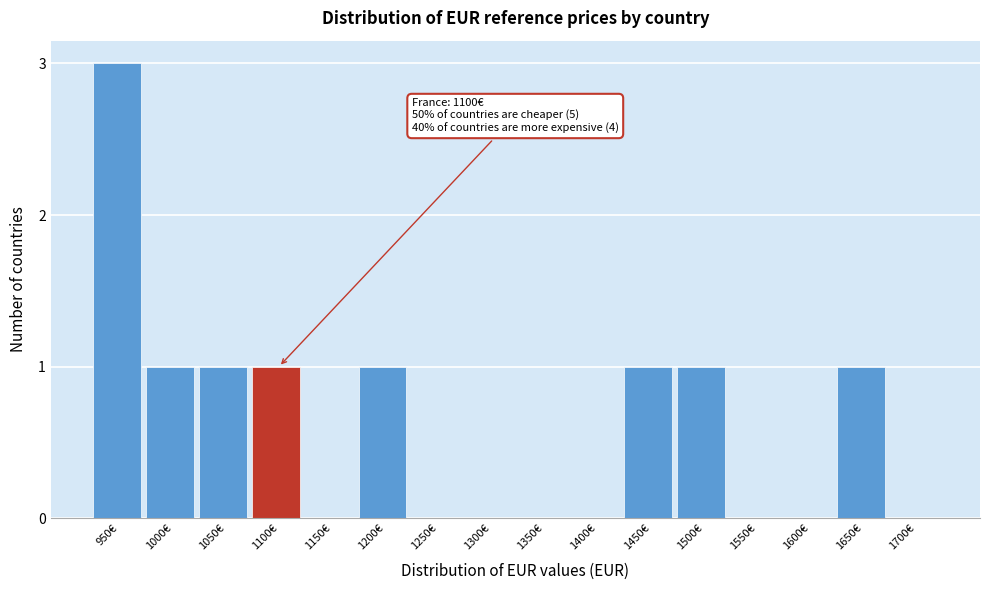

Reading left to right, list all the values displayed in this chart.

950€=3	1000€=1	1050€=1	1100€=1	1150€=0	1200€=1	1250€=0	1300€=0	1350€=0	1400€=0	1450€=1	1500€=1	1550€=0	1600€=0	1650€=1	1700€=0